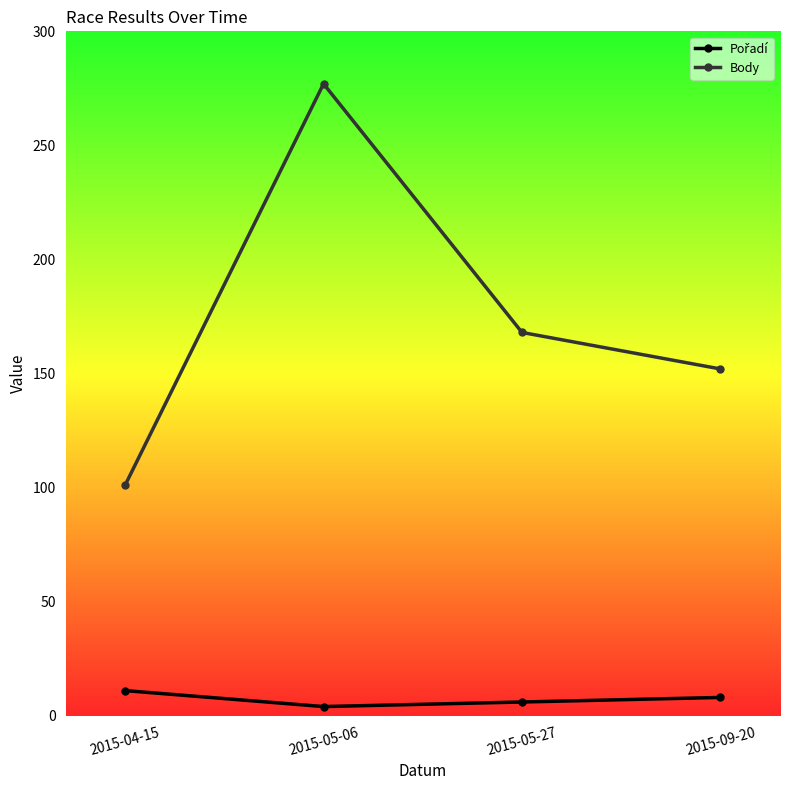

What is the total value across all series at 2015-05-27?

174